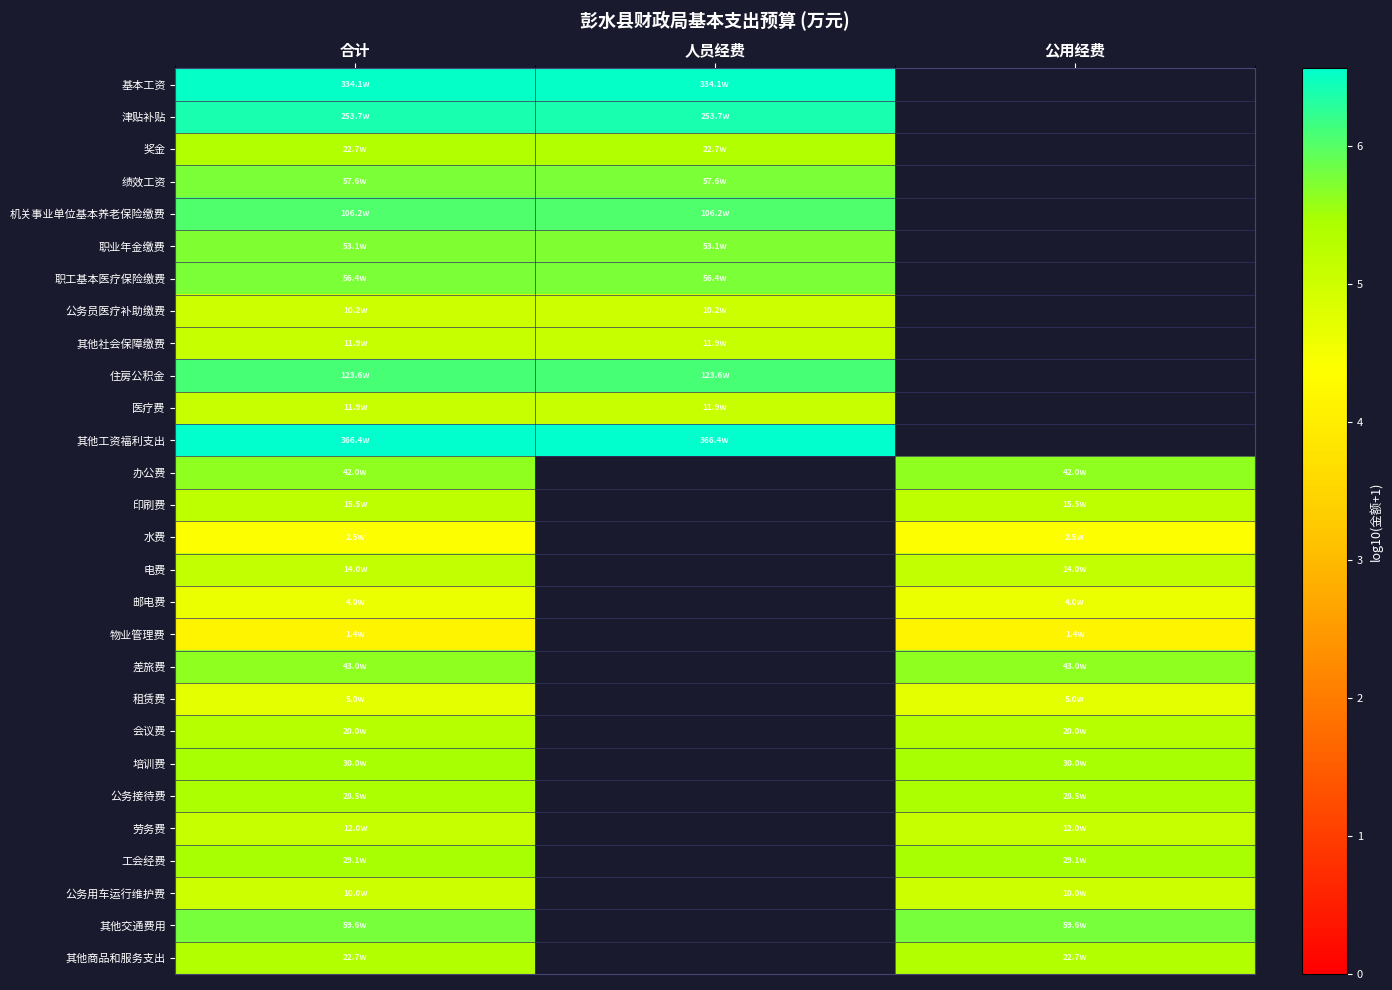

Is the value of 工会经费 at 公用经费 greater than the value of 医疗费 at 公用经费?

No